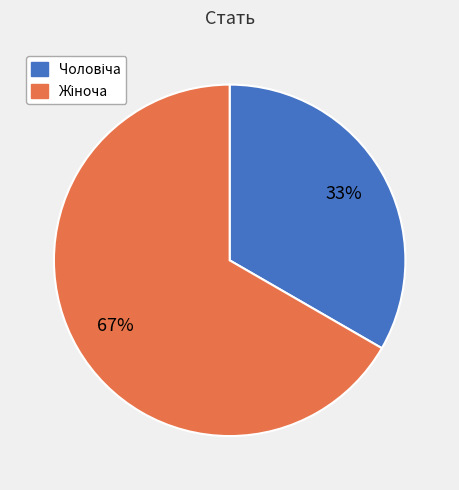

To the nearest percent, what is the average slice percentage?

50%